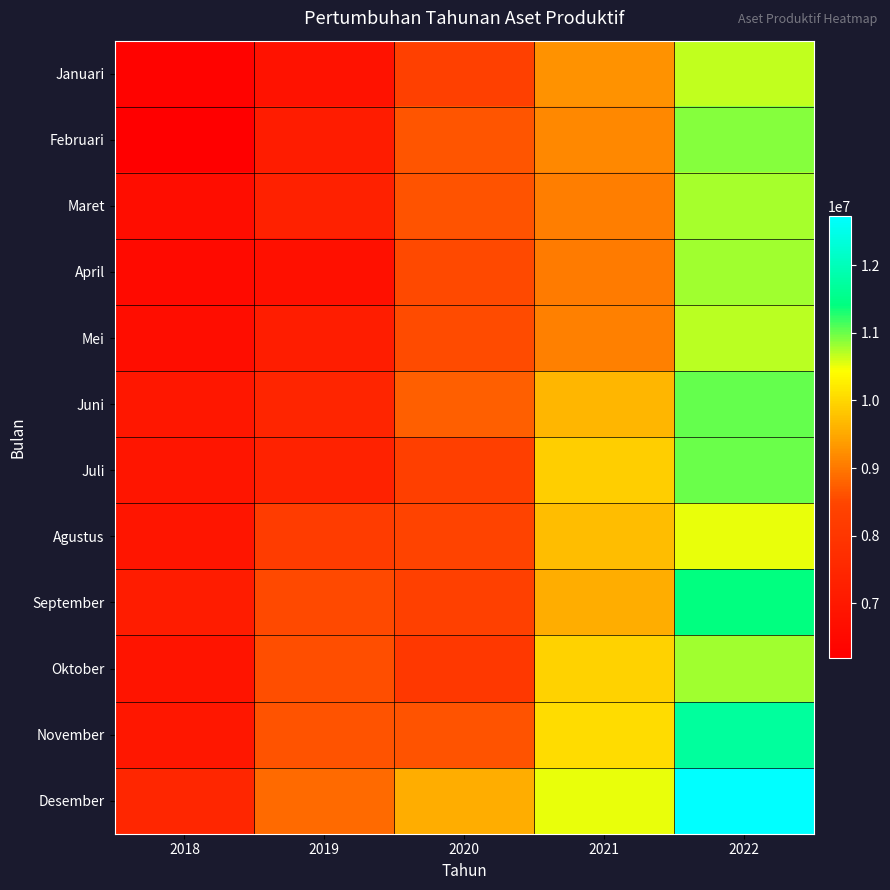

Which series has the largest range (max minus min)?

Desember